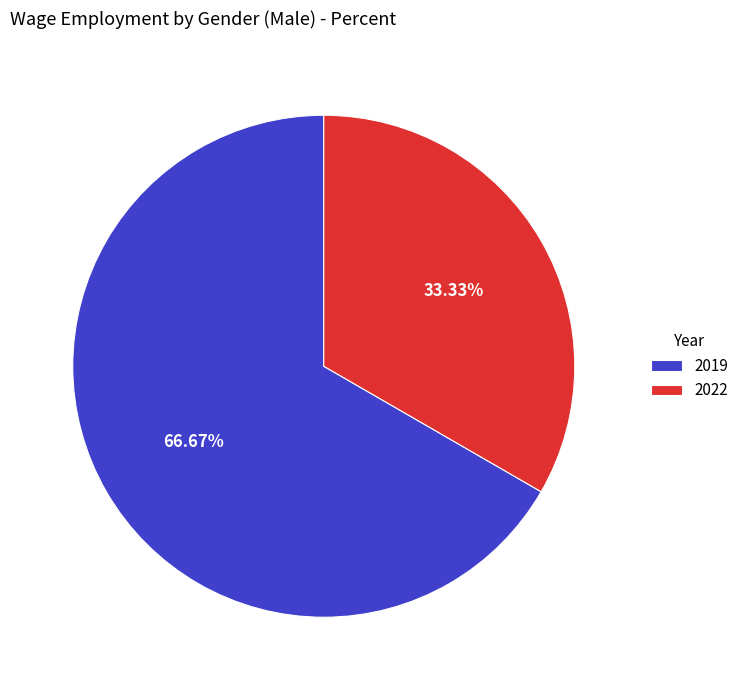

Do 2019 and 2022 together represent more than half of the pie?

Yes